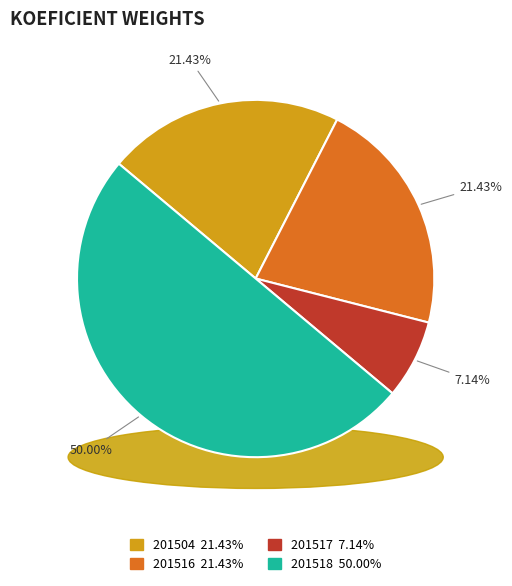

To the nearest percent, what is the difference between the largest and smallest slice percentages?

43%